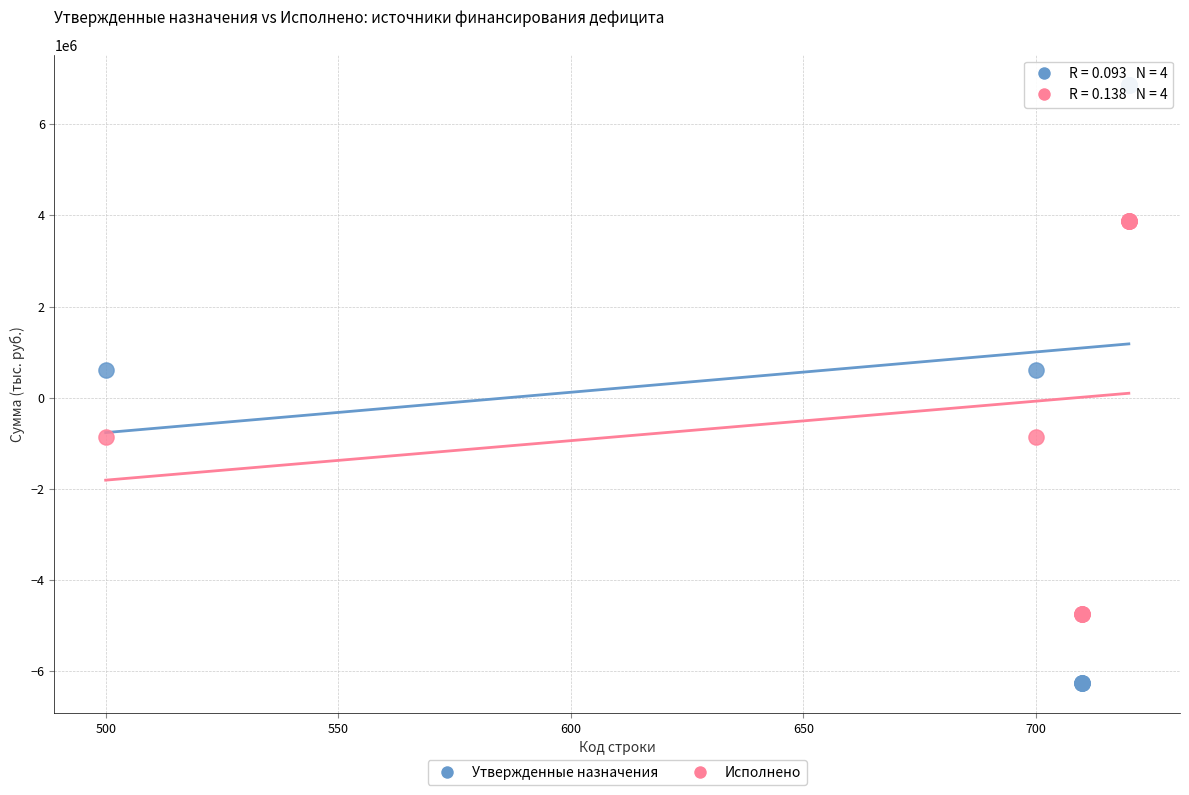

Which series contains the highest Y value?

Утвержденные назначения